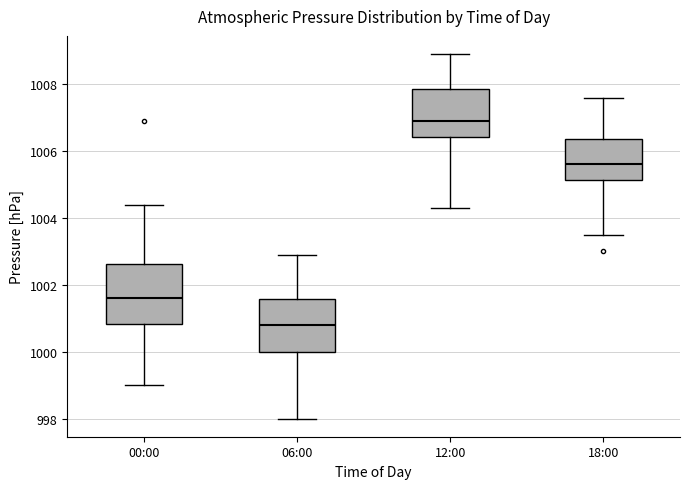

Reading left to right, transcribe this box plot: for each box, give where its median line is, the range the box spans, and where its two whiskers end, as read against the y-axis. The values are not printed on the chart, so give them approximately, as read against the axis.

00:00: median 1001.6, box 1000.8 to 1002.6, whiskers 999.0 to 1004.4
06:00: median 1000.8, box 1000.0 to 1001.6, whiskers 998.0 to 1003.0
12:00: median 1007.0, box 1006.4 to 1007.8, whiskers 1004.4 to 1009.0
18:00: median 1005.6, box 1005.2 to 1006.4, whiskers 1003.6 to 1007.6